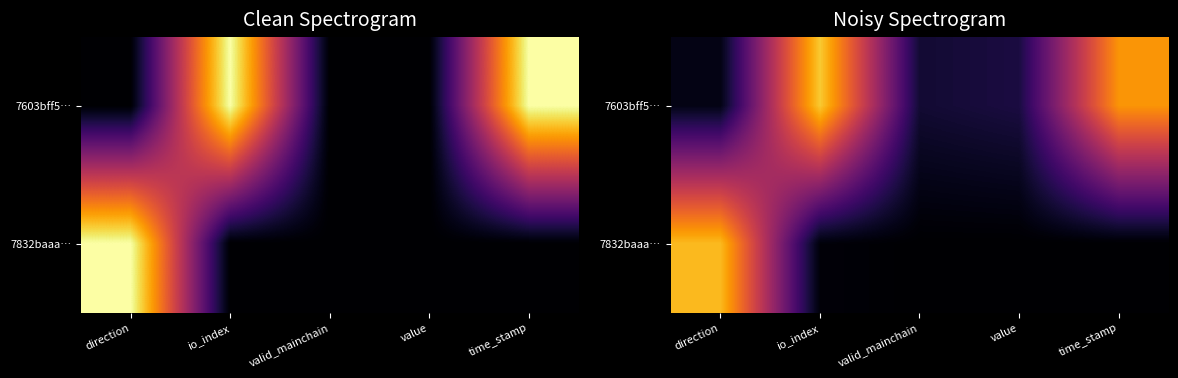

True or false: 7832baaa… has a value of -0.4 at valid_mainchain.

False